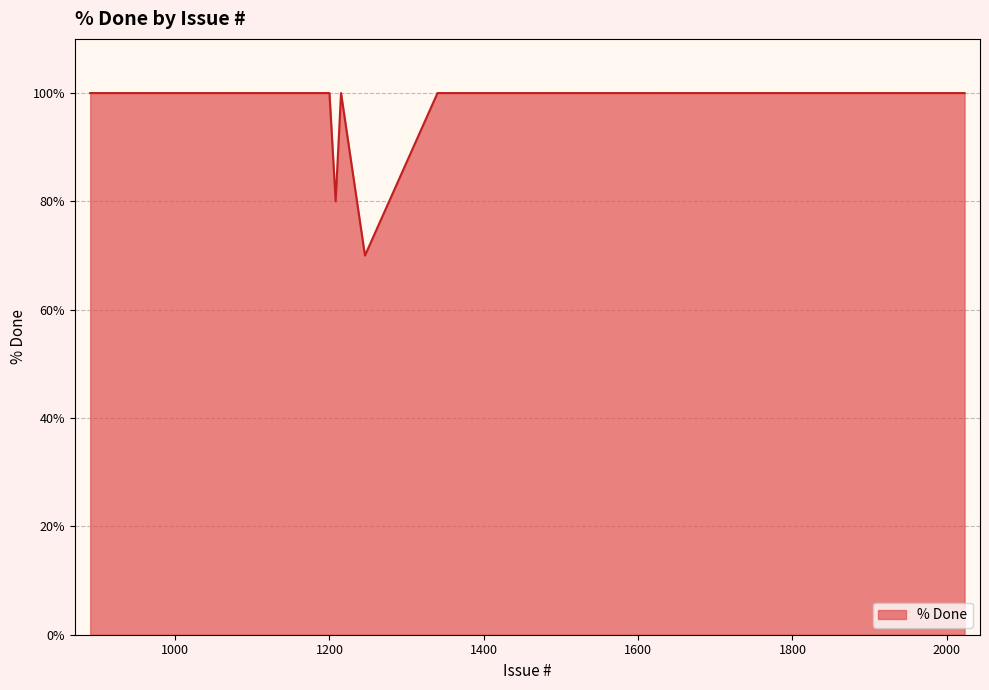

What is the minimum value shown in the chart?

70